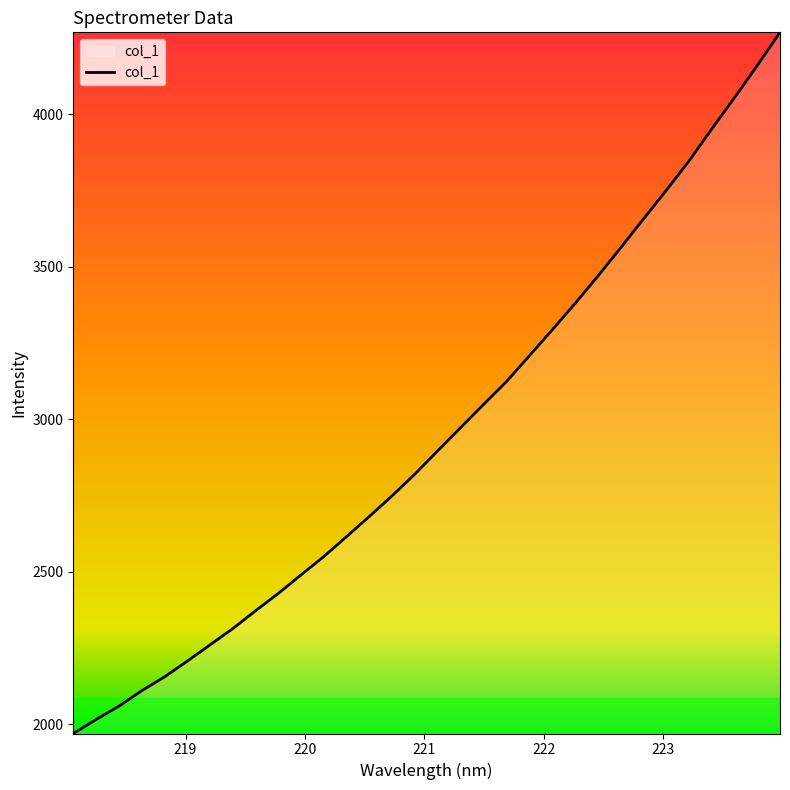

What is the average value?

2952.1